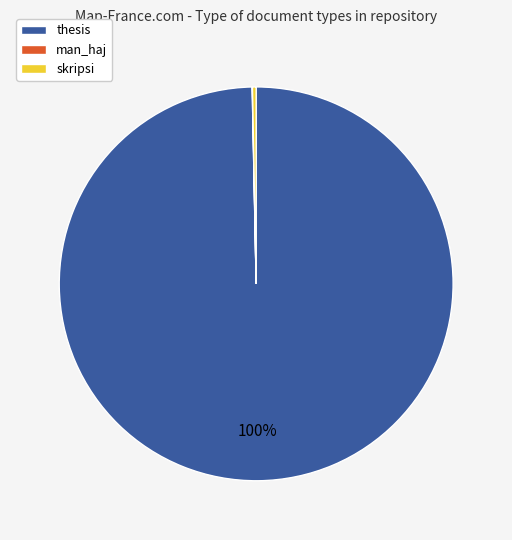

Does any single category account for the majority?

Yes